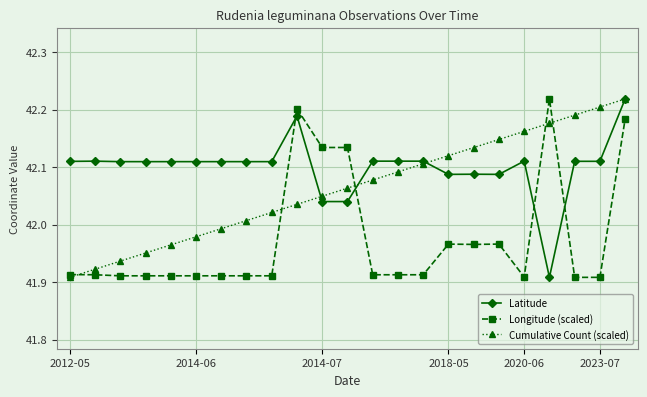

At how many categories does at least one series exceed 42?

23